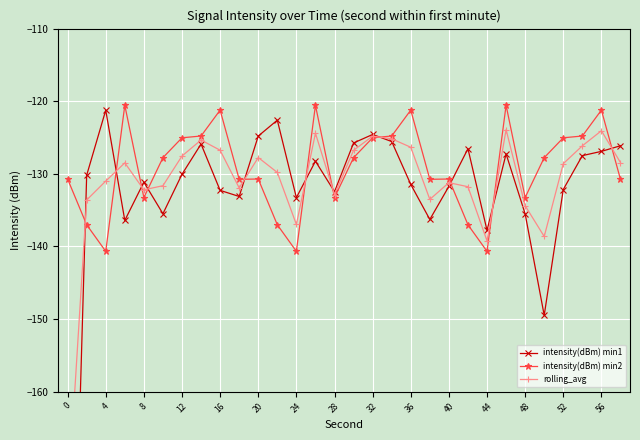

True or false: intensity(dBm) min1 has more than 1 points higher than both neighbors.

True